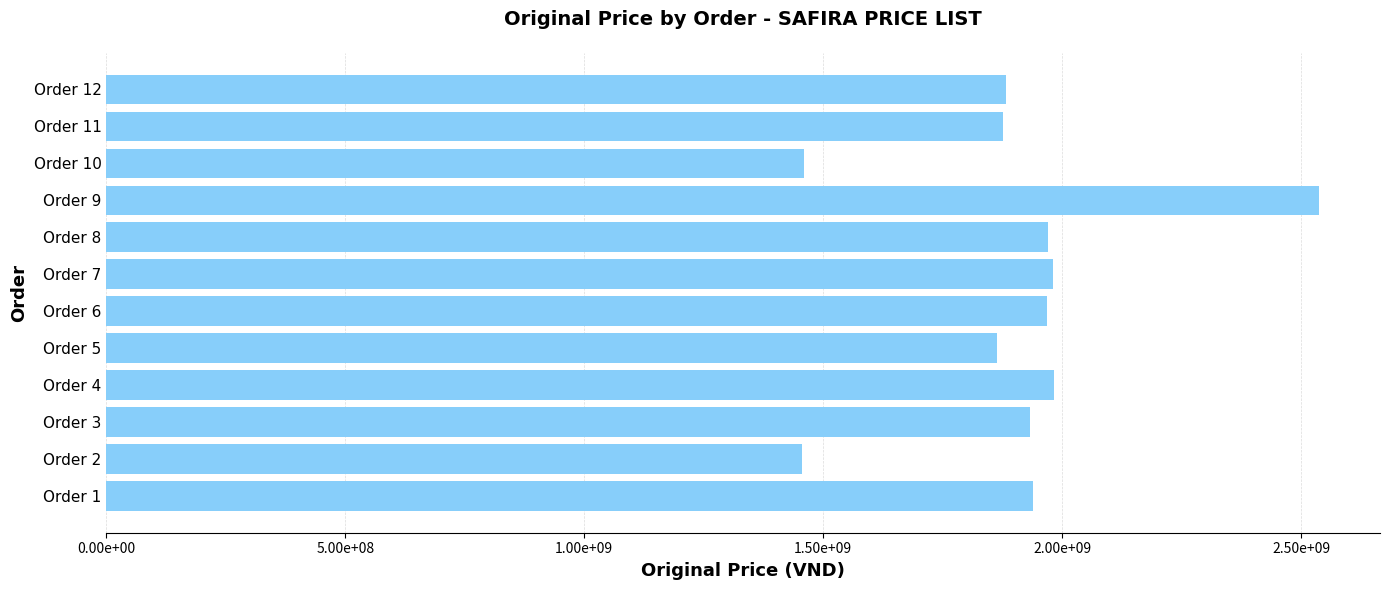

What is the minimum value shown in the chart?

1456490000